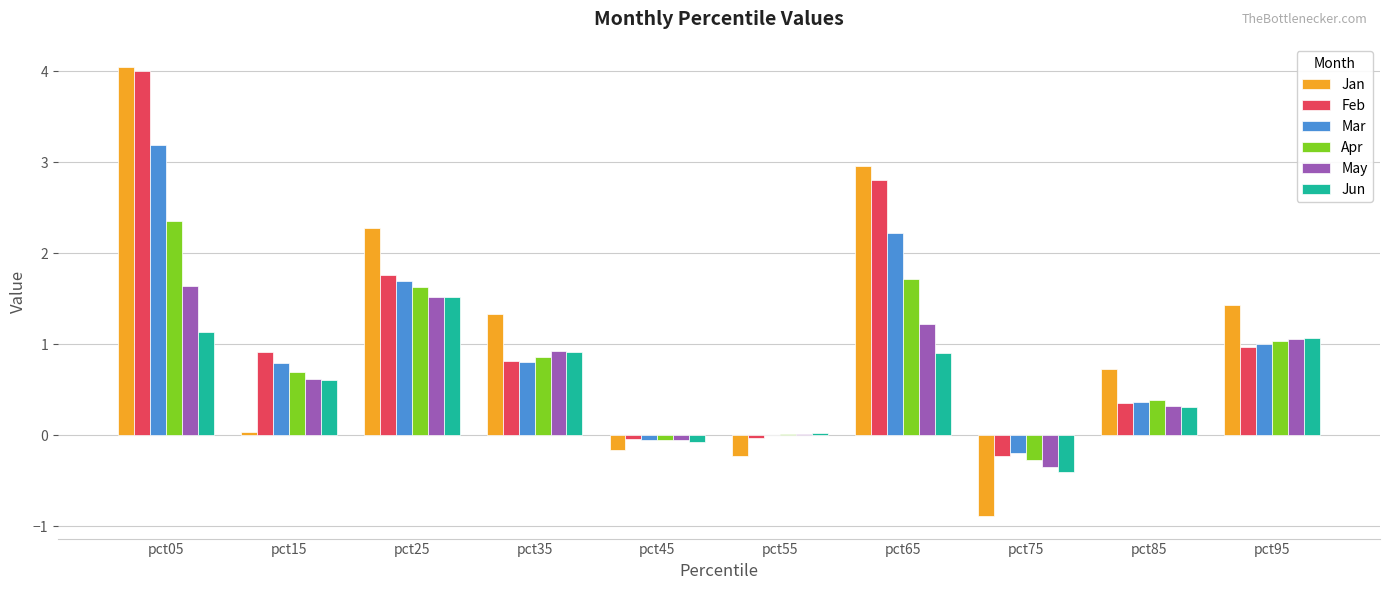

The Jan series shows -0.0 at pct45. True or false?

False